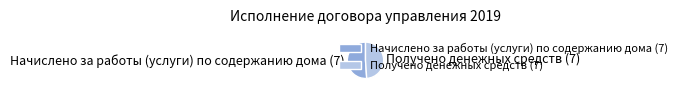

What is the smallest slice in the pie chart?

Получено денежных средств (7)